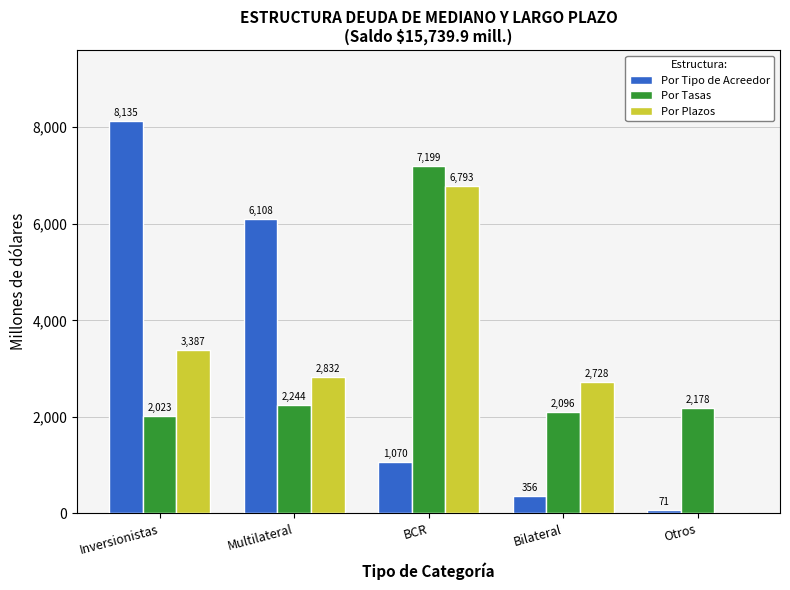

Between Multilateral and BCR, which series saw the biggest shift?

Por Tipo de Acreedor